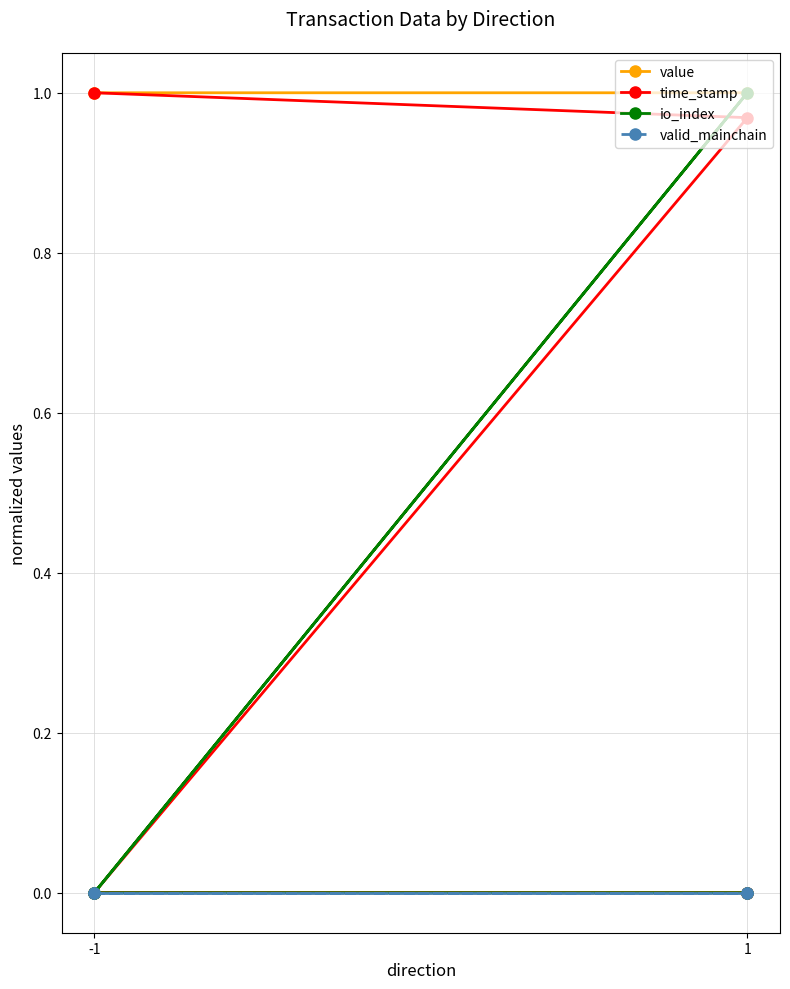

Which category has the highest value in the time_stamp series?

-1